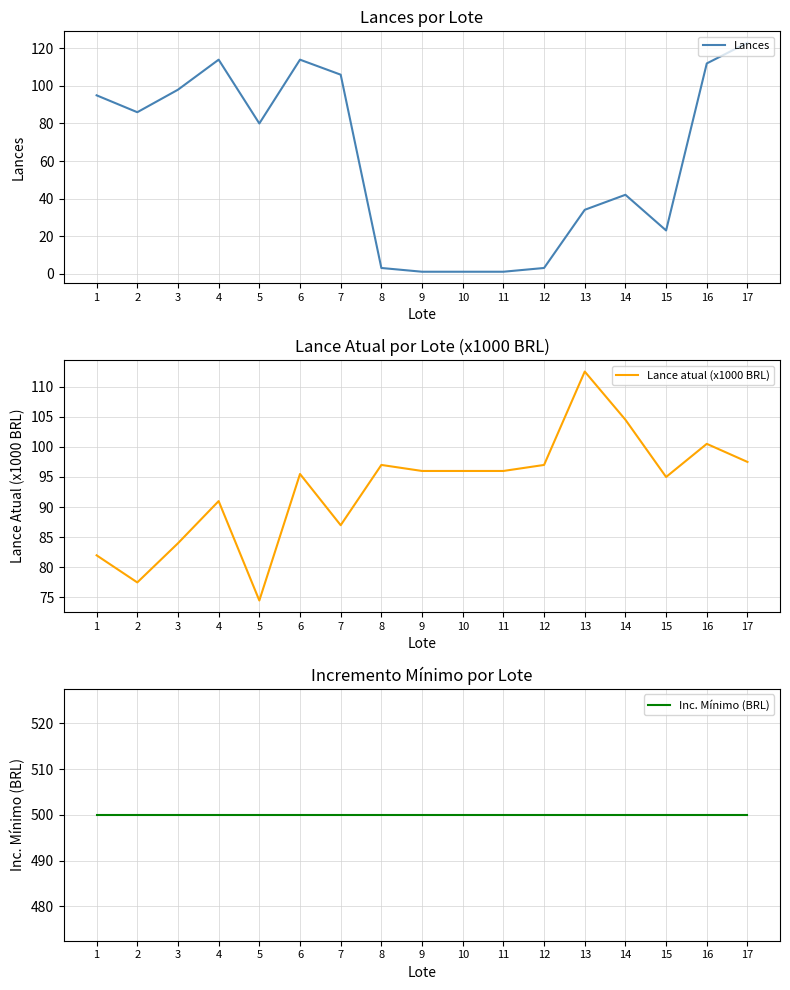

How many interior local valleys does the Lance atual (x1000 BRL) series have?

4